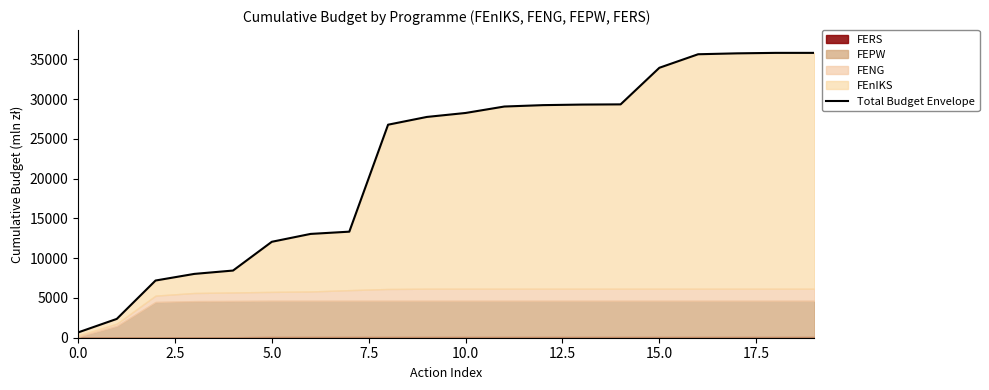

Reading left to right, extract all data points from this chart.

662.8	2365.8	7190.2	8022.7	8444.7	12059.7	13048.7	13332.2	26778.2	27753.2	28253.2	29063.2	29238.2	29308.2	29333.7	33933.7	35633.7	35747.4	35807.4	35807.4